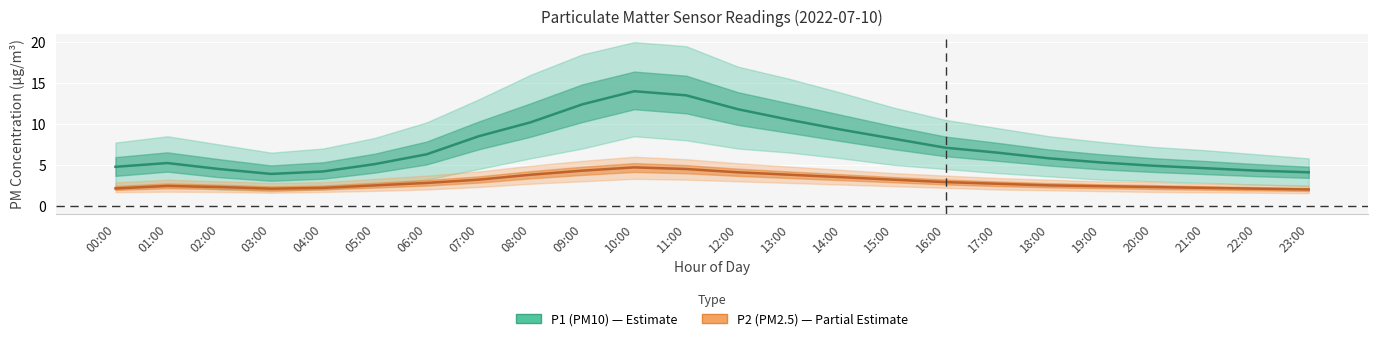

Count the number of categories in the chart.

24